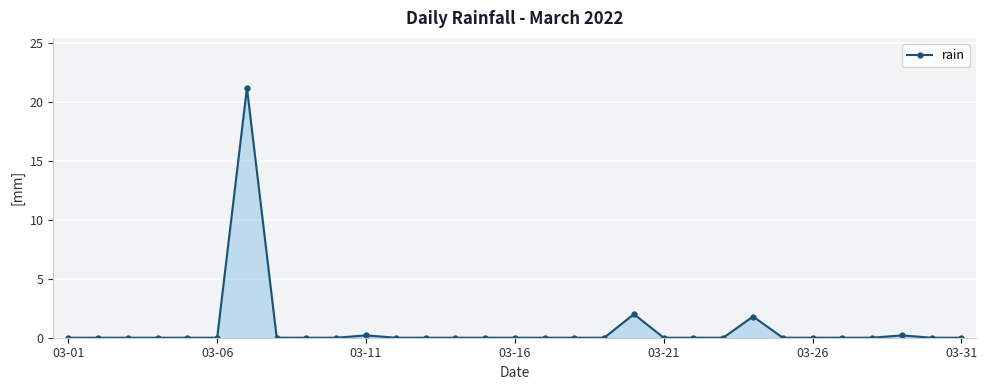

Reading left to right, transcribe all the data shown in this chart.

0.0	0.0	0.0	0.0	0.0	0.0	21.2	0.0	0.0	0.0	0.2	0.0	0.0	0.0	0.0	0.0	0.0	0.0	0.0	2.0	0.0	0.0	0.0	1.8	0.0	0.0	0.0	0.0	0.2	0.0	0.0